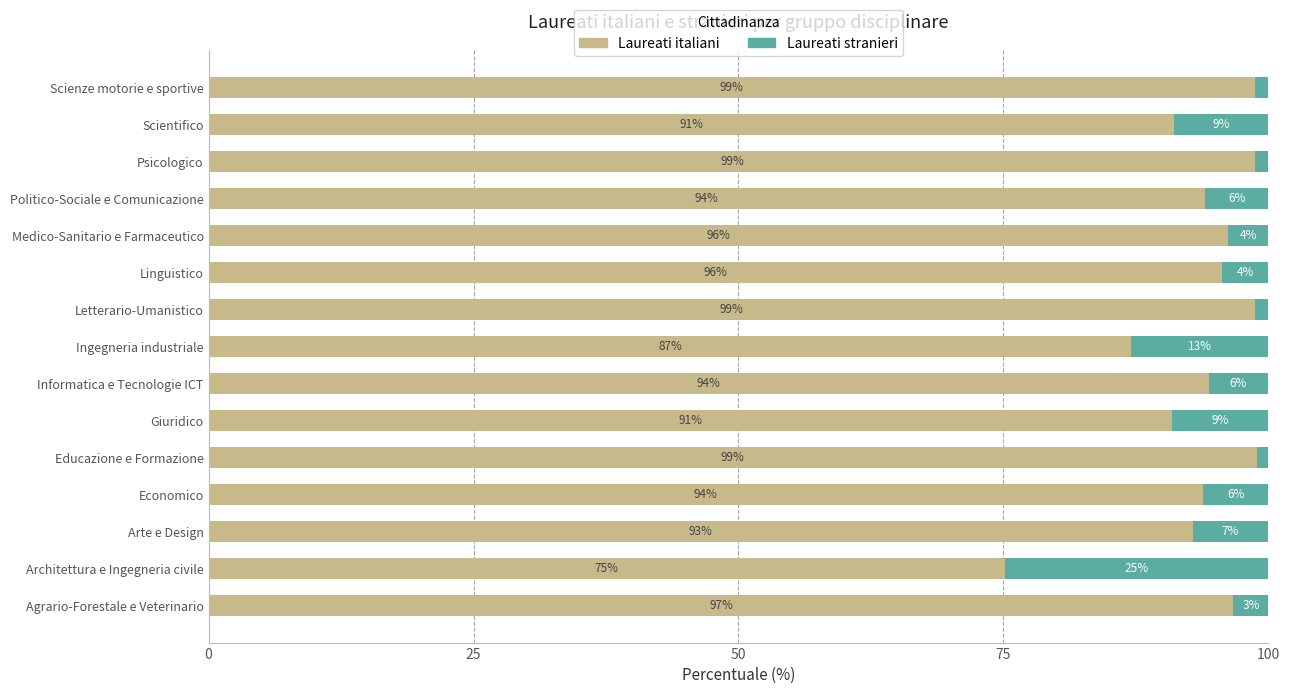

Where is Laureati italiani nearest to the value 87?

Ingegneria industriale